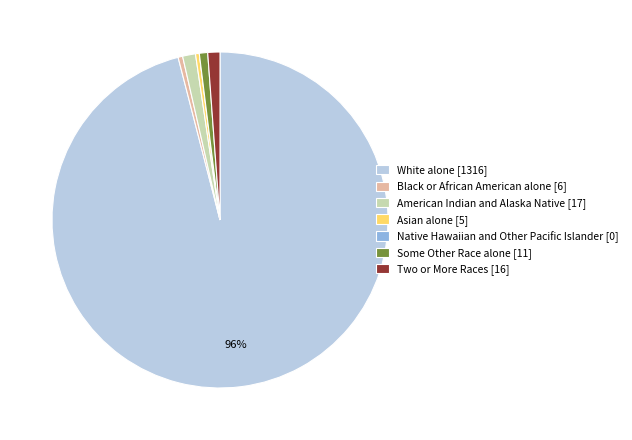

Which category has the biggest portion of the pie?

White alone